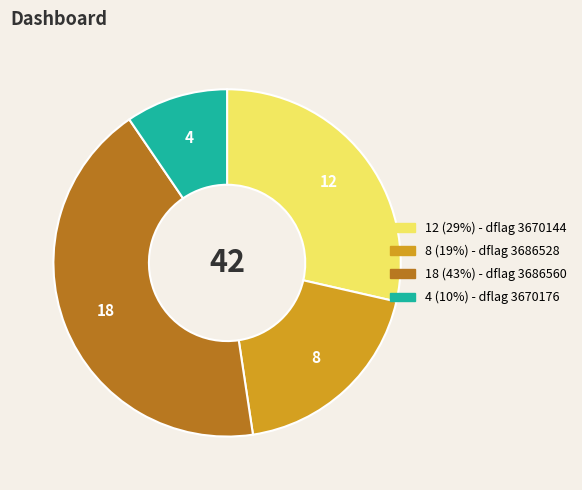

Does any single category account for the majority?

No